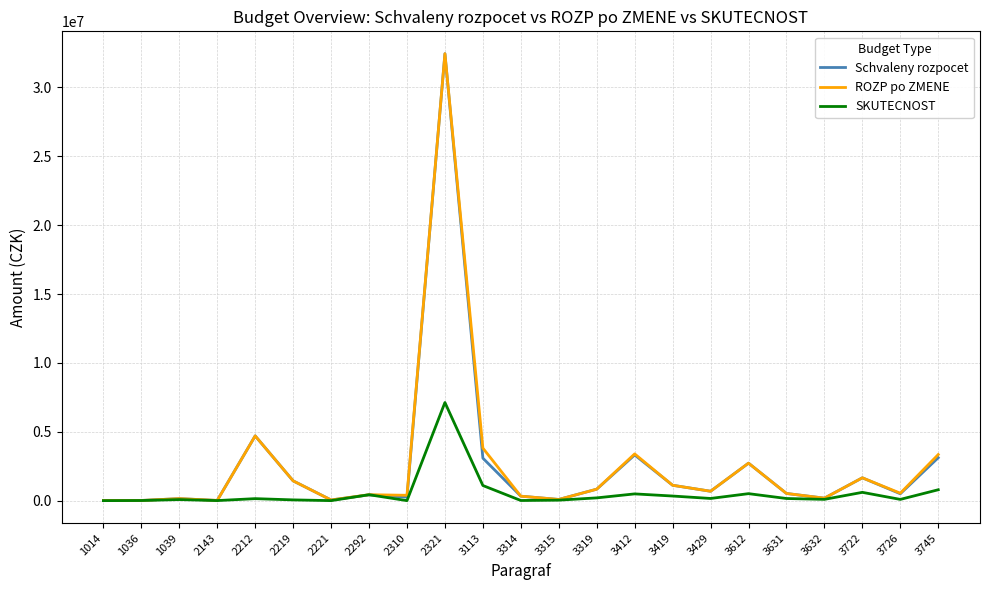

Is the value of ROZP po ZMENE at 2292 greater than the value of Schvaleny rozpocet at 3113?

No